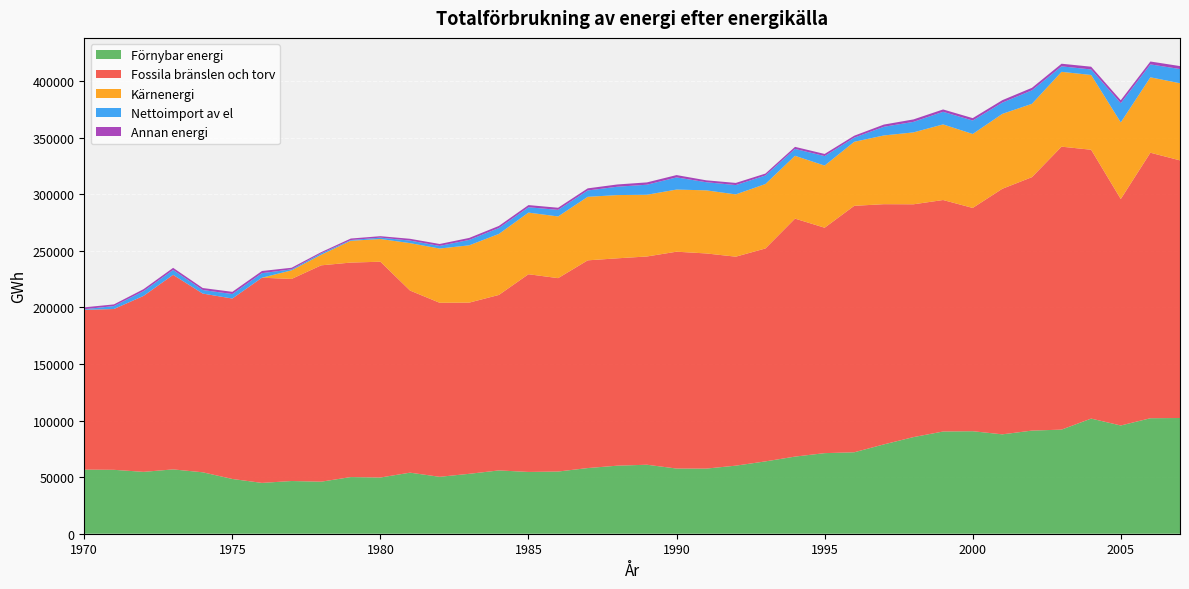

Reading left to right, extract all data points from this chart.

Förnybar energi: 56676	56498	54693	56869	54304	48406	44933	46592	46012	50085	49695	53974	50311	52962	55959	54617	54979	58048	60156	60992	57617	57566	60175	63942	68181	71238	72002	78965	85411	90364	90620	87854	91160	92032	101779	95675	102102	102303
Fossila bränslen och torv: 141251	142144	155524	171987	157985	159489	181379	178632	191245	189606	190761	160985	153835	151337	155126	174764	170952	183616	183302	184085	191694	190200	184734	188209	210368	199267	217855	212347	205799	204632	197370	217064	224039	250126	237647	200194	234705	227733
Kärnenergi: 0	0	0	0	0	0	0	7606	9330	19273	20076	41924	47958	50658	53936	54485	54539	56164	55900	54576	54933	55779	55061	56970	55539	54933	56603	60761	63564	66849	65379	66224	64833	66151	66103	67746	66678	68185
Nettoimport av el: 528	2590	4219	4319	3140	3987	4015	891	1277	649	1211	2244	2314	4778	5215	4727	5807	5595	7385	8868	10742	7184	8231	7537	6078	8405	3661	7653	9306	11124	11880	9959	11925	4852	4870	17014	11401	12557
Annan energi: 1672	1481	1732	1864	1771	1947	1918	1394	1045	1335	1275	1590	1710	1765	1846	1919	1892	1883	1999	2055	2057	1692	1909	1711	1820	1884	1721	1964	2173	2089	2133	2156	2221	2313	2440	2579	2556	2612